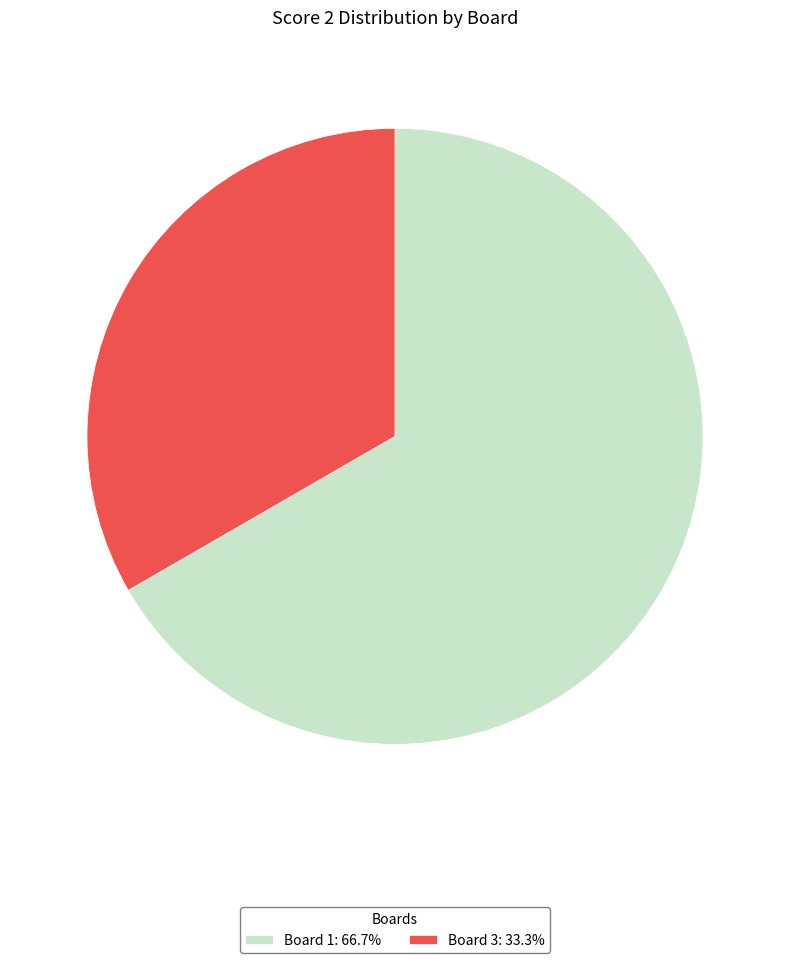

Combined, do Board 1: 66.7% and Board 3: 33.3% account for over 50%?

Yes